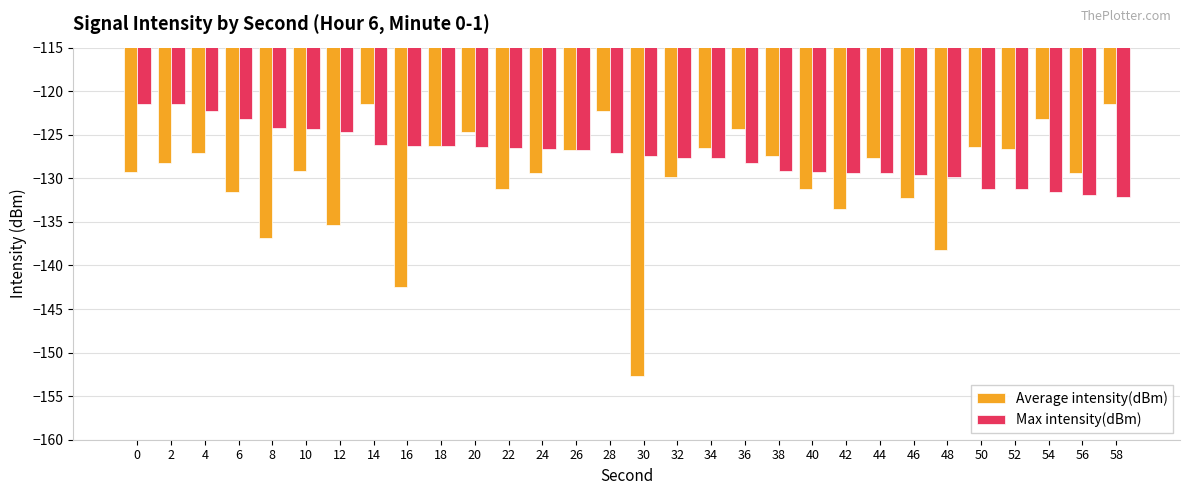

What are all the series names shown in the legend?

Average intensity(dBm), Max intensity(dBm)